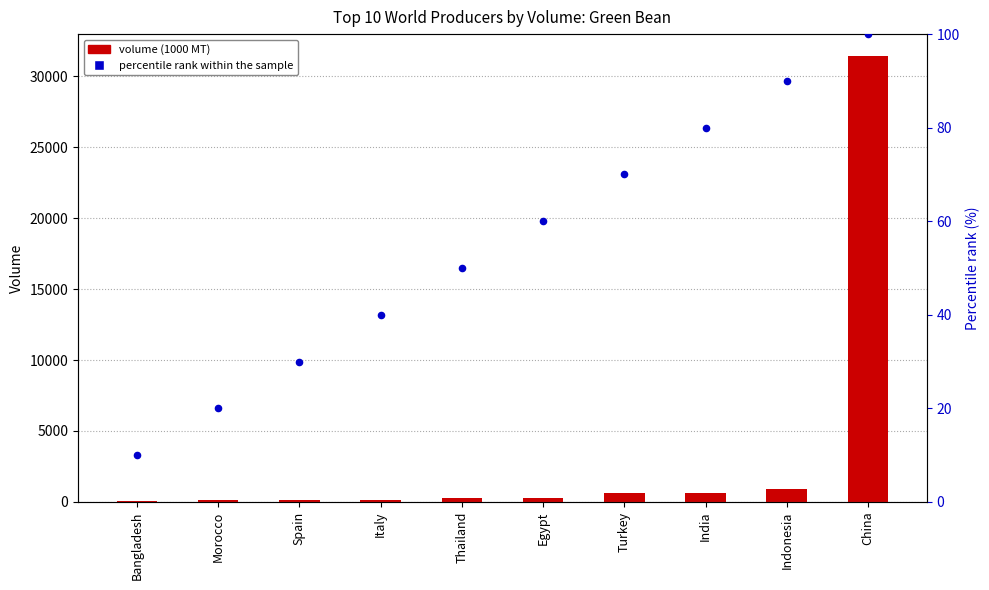

Which series contains the highest Y value?

Volume (1000 MT)